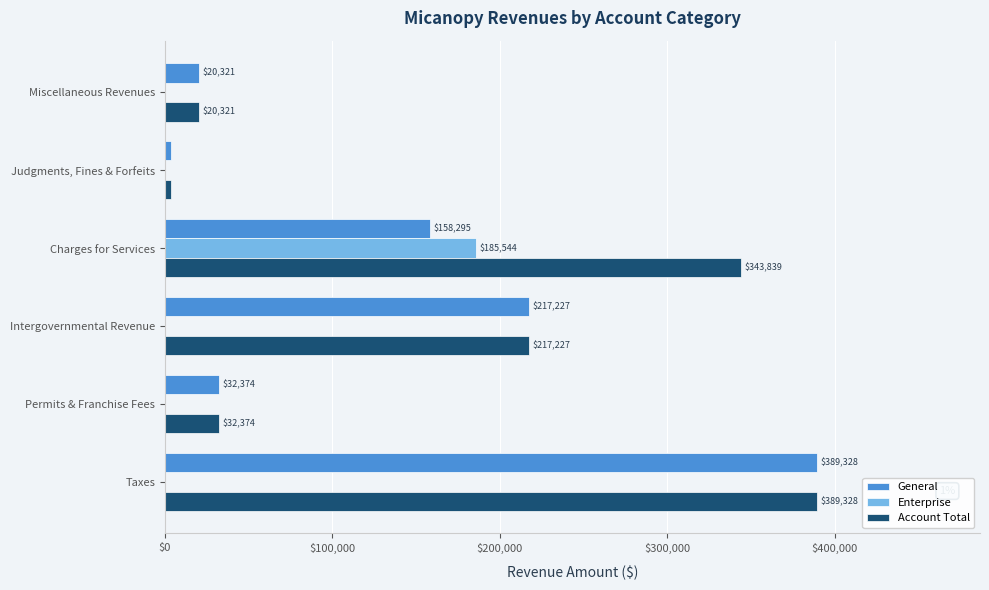

What is the total value across all series at Charges for Services?

687678